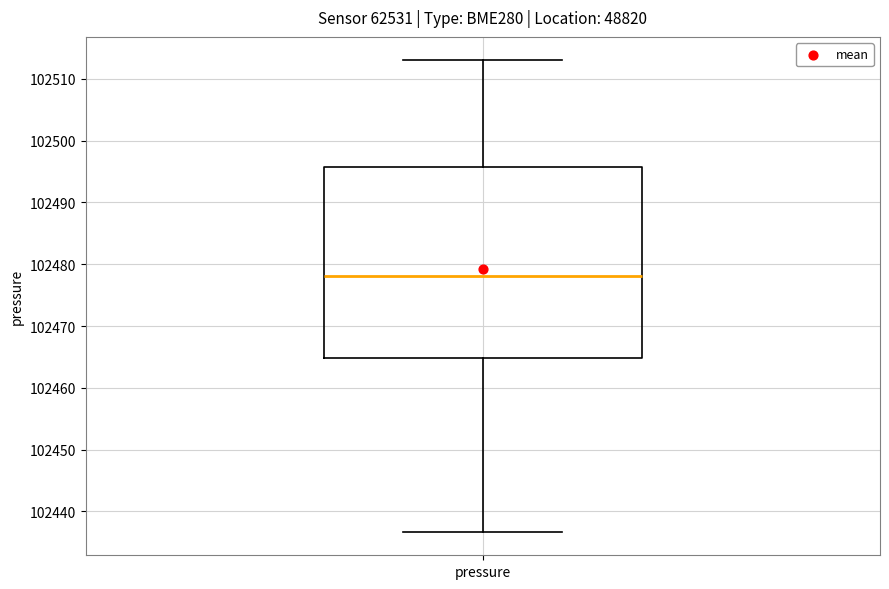

Transcribe this box plot: give where the median line is, the range the box spans, and where the two whiskers end, as read against the y-axis. The values are not printed on the chart, so give them approximately, as read against the axis.

median 102478, box 102465 to 102496, whiskers 102437 to 102513